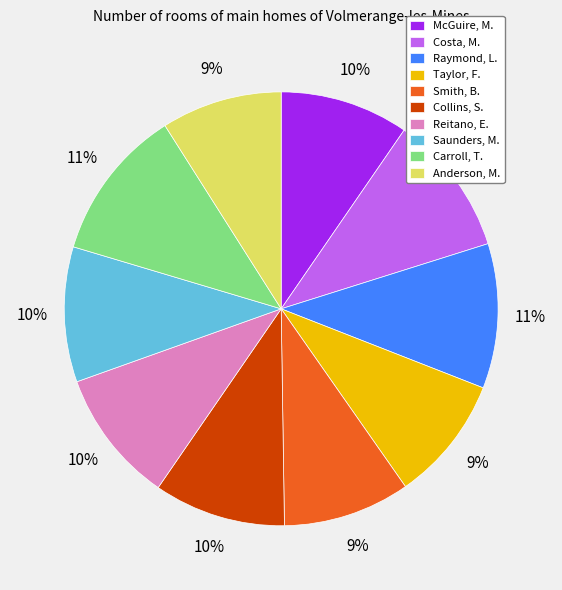

Do Carroll, T. and Costa, M. together represent more than half of the pie?

No